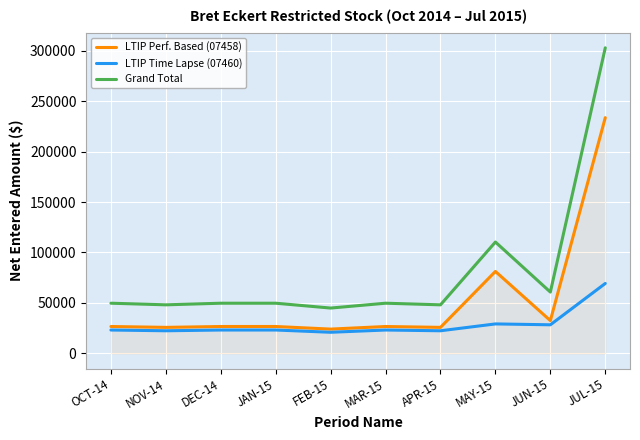

How many values in the LTIP Time Lapse (07460) series are below 23094?

3